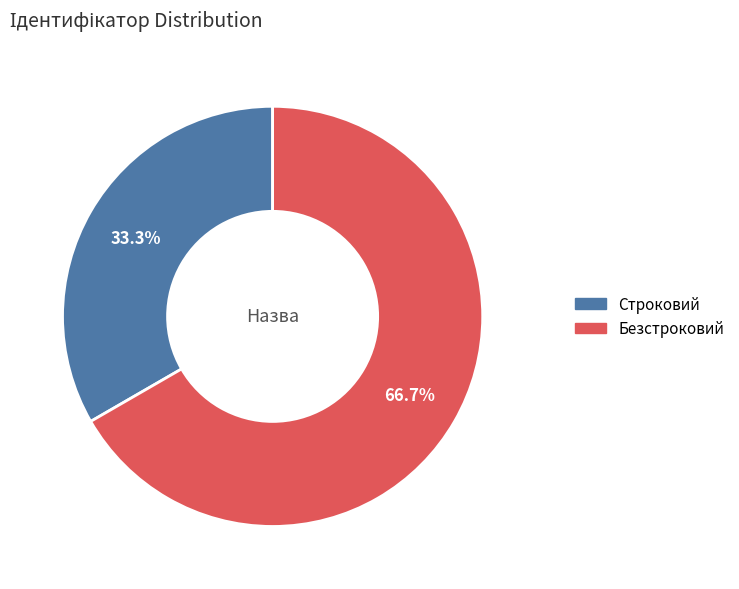

Which category accounts for the majority?

Безстроковий